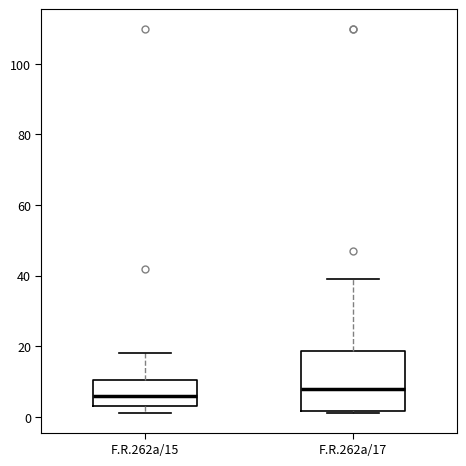

Comparing the boxes themselves (not the whiskers), which one is the tallest?

F.R.262a/17